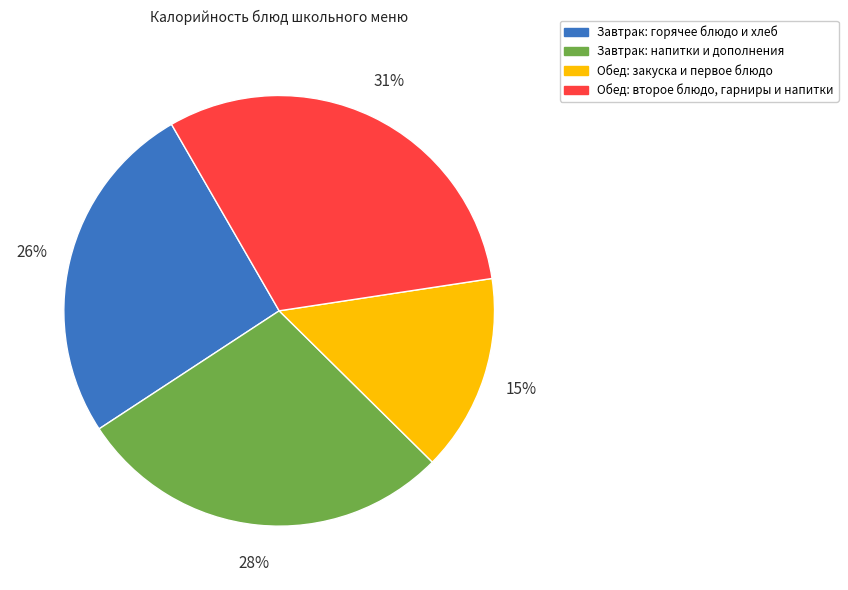

Is it true that Завтрак: горячее блюдо и хлеб is 26% of the pie?

True